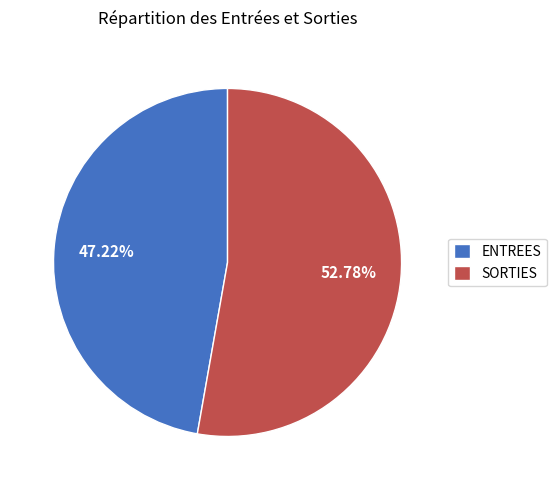

What is the majority slice?

SORTIES